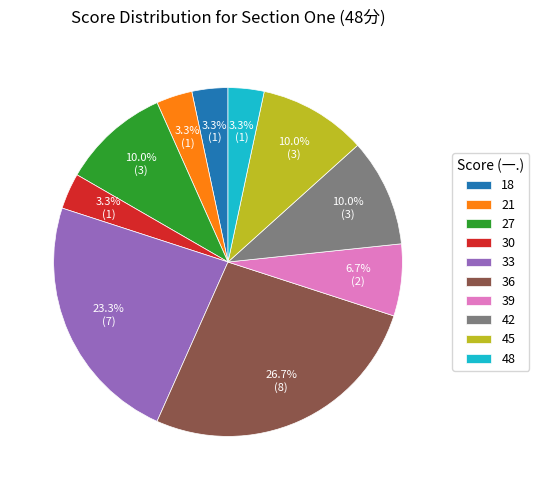

What portion of the pie excludes 48?

96.7%